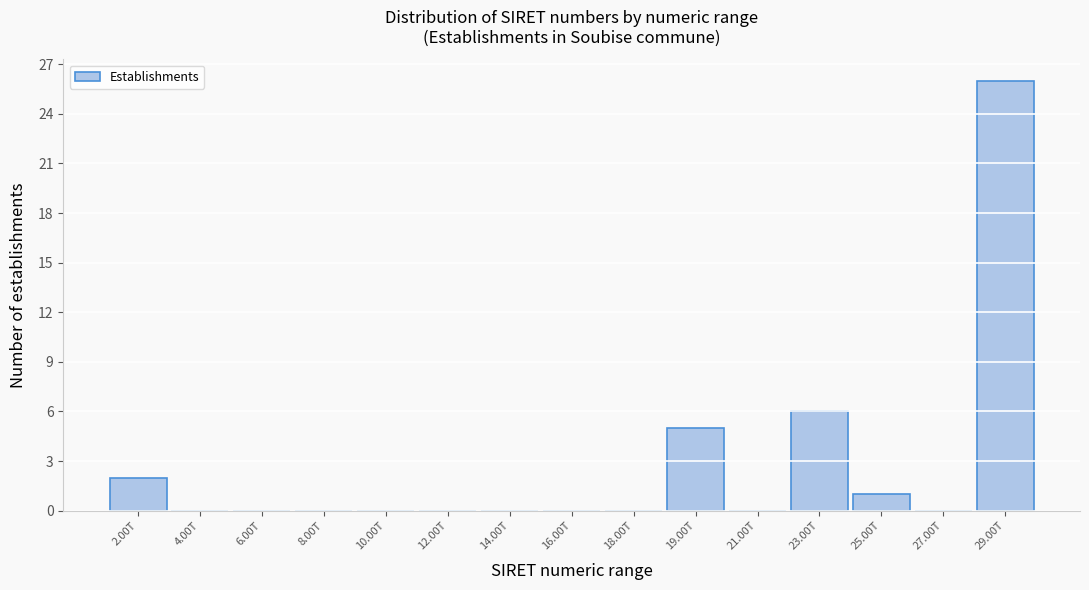

Reading left to right, what are all the values shown in this chart?

2.00T=2	4.00T=0	6.00T=0	8.00T=0	10.00T=0	12.00T=0	14.00T=0	16.00T=0	18.00T=0	19.00T=5	21.00T=0	23.00T=6	25.00T=1	27.00T=0	29.00T=26